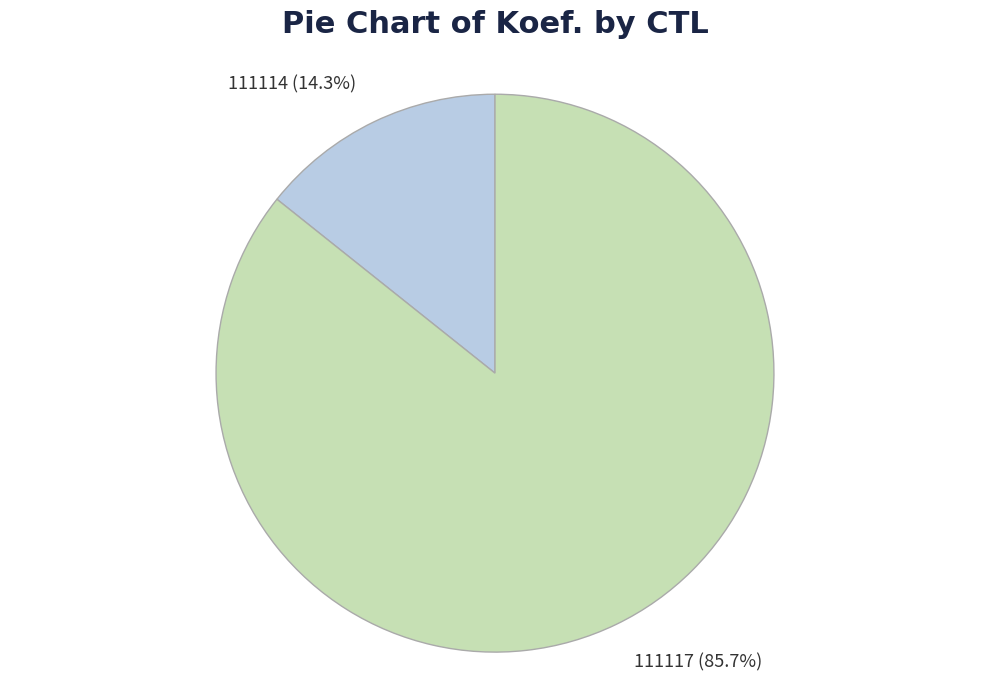

Which has a higher value, 111114 or 111117?

111117